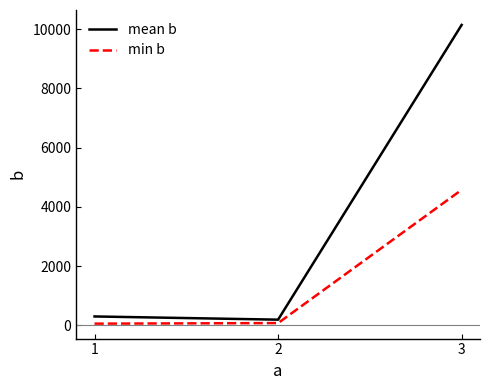

What is the average value of the mean b series?

3544.3